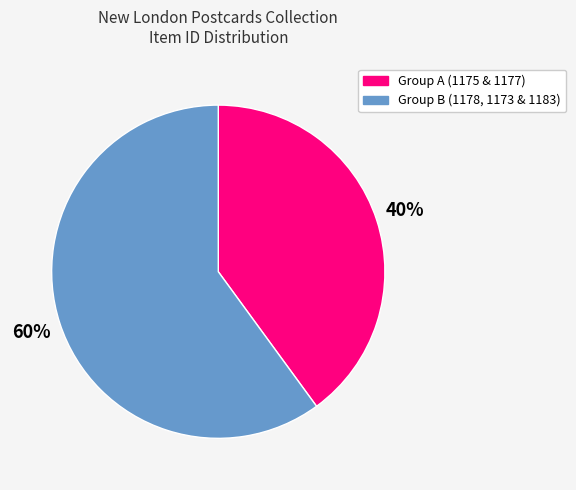

To the nearest percent, what is the average slice percentage?

50%